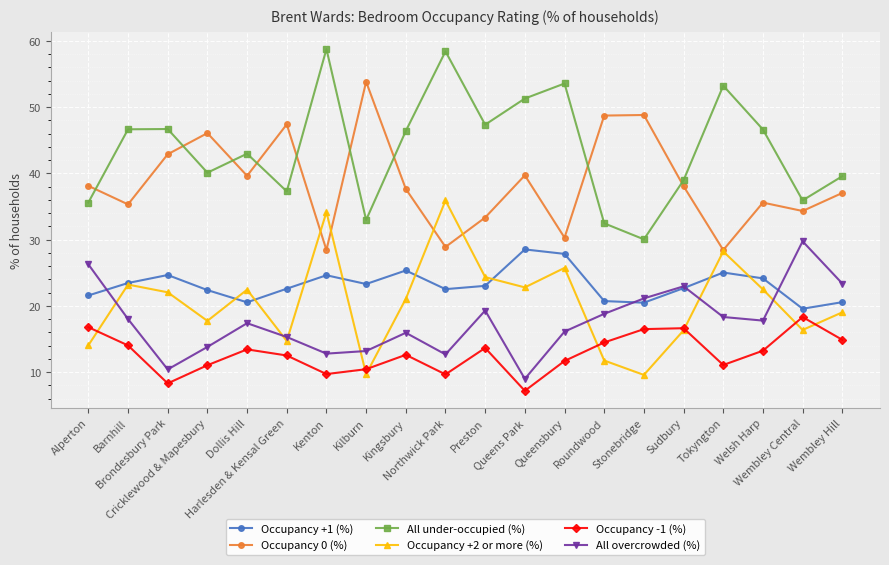

Which series has the largest total across all categories?

All under-occupied (%)